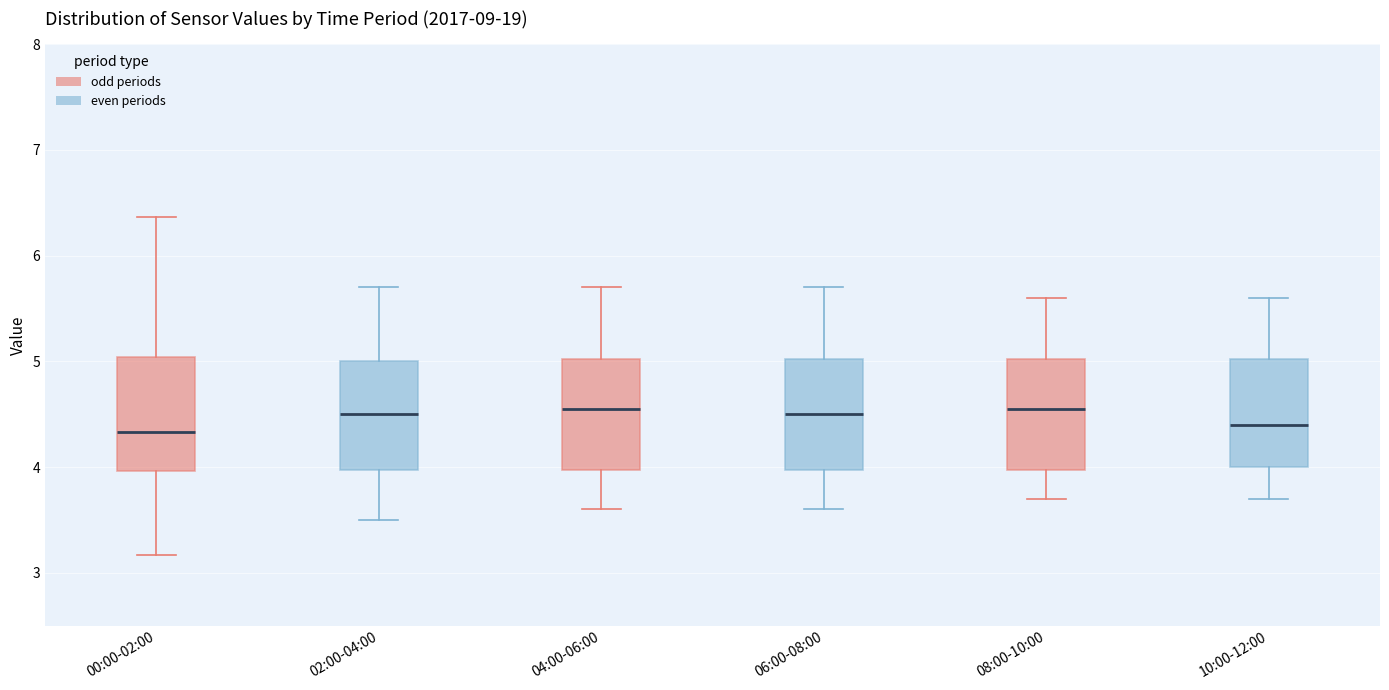

Reading left to right, read every box against the y-axis: the position of its median line, the range the box covers, and the ends of its whiskers. The values are not printed on the chart, so give them approximately, as read against the axis.

00:00-02:00: median 4.3, box 4.0 to 5.0, whiskers 3.2 to 6.4
02:00-04:00: median 4.5, box 4.0 to 5.0, whiskers 3.5 to 5.7
04:00-06:00: median 4.6, box 4.0 to 5.0, whiskers 3.6 to 5.7
06:00-08:00: median 4.5, box 4.0 to 5.0, whiskers 3.6 to 5.7
08:00-10:00: median 4.6, box 4.0 to 5.0, whiskers 3.7 to 5.6
10:00-12:00: median 4.4, box 4.0 to 5.0, whiskers 3.7 to 5.6